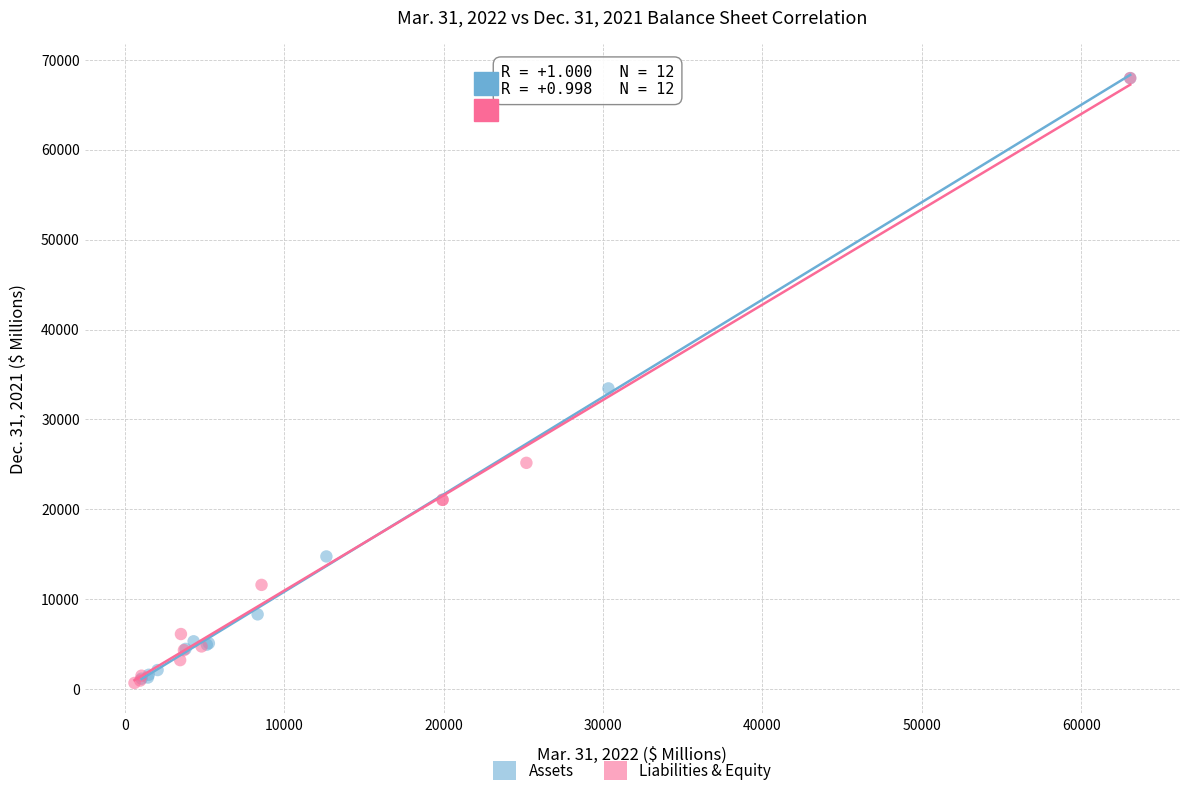

What are all the series names shown in the legend?

Assets, Liabilities & Equity